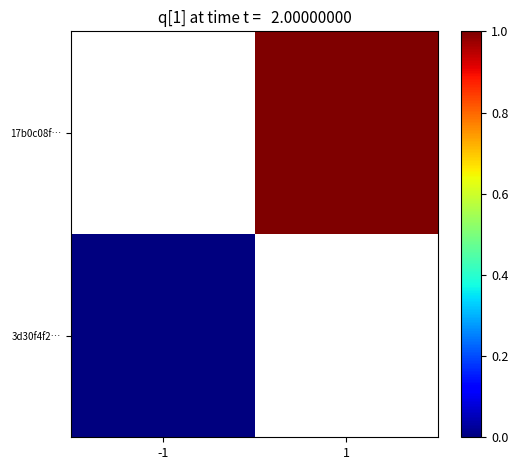

True or false: 17b0c08f… has a value of 1.3 at 1.

False